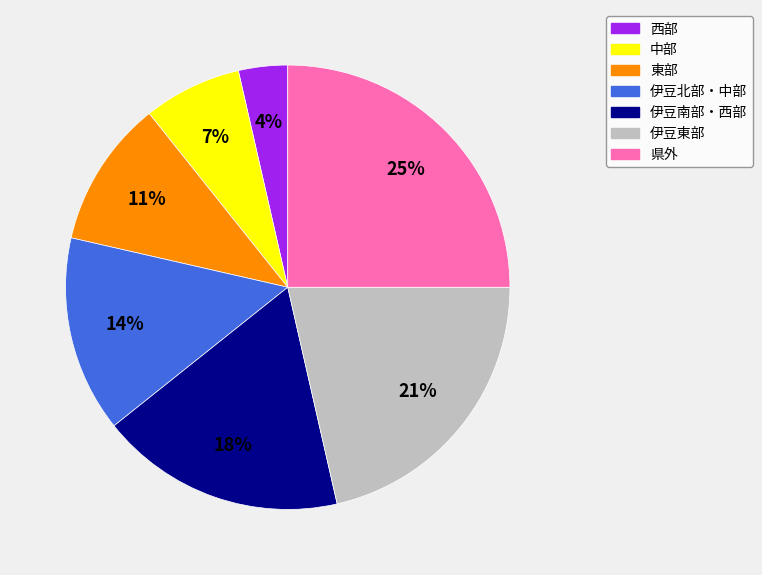

The 県外 slice represents 14% of the pie. True or false?

False